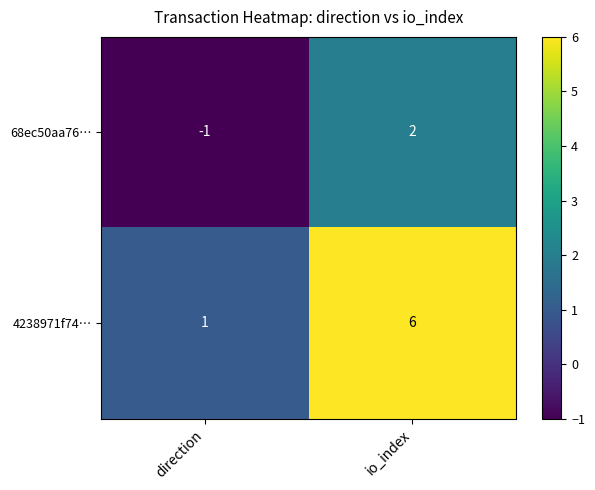

How many values in 68ec50aa76… are above zero?

1